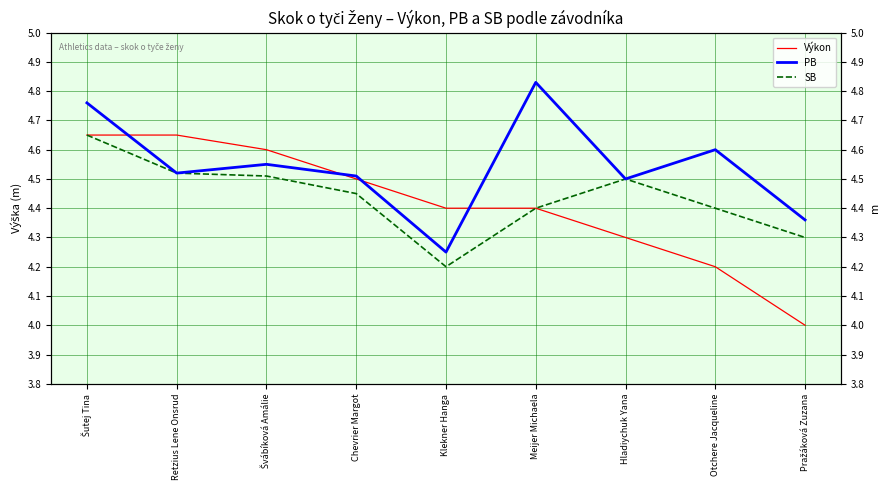

Which series has the largest total across all categories?

PB